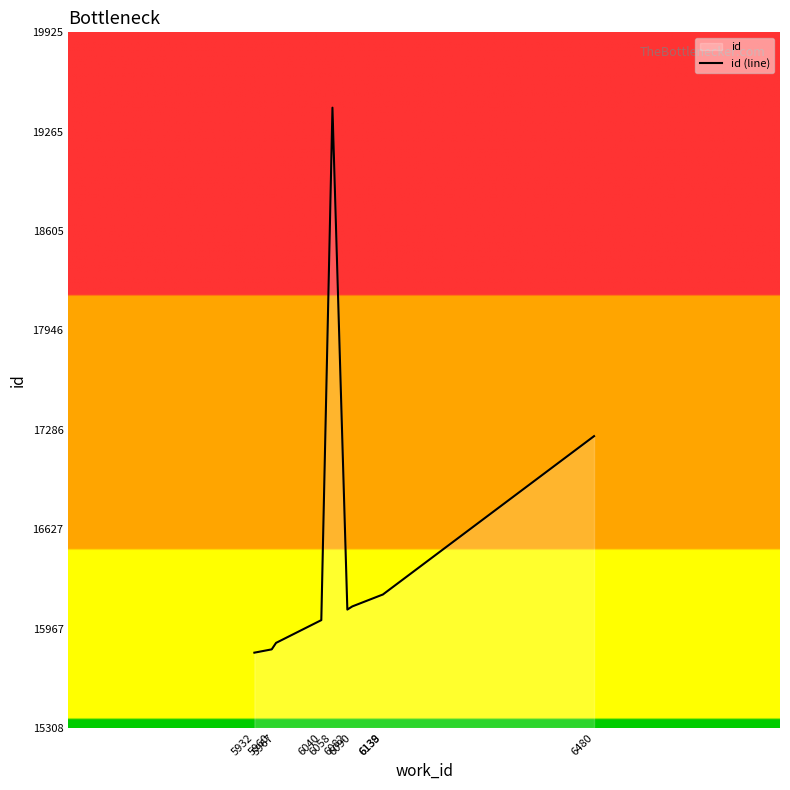

The value at 6058 is 19425. True or false?

True